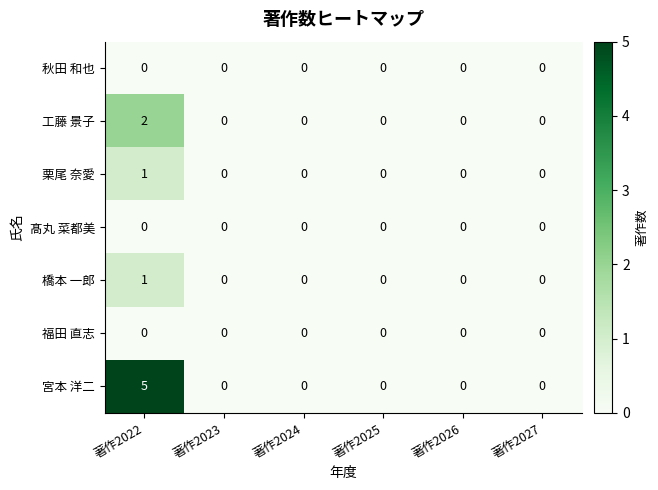

Between 著作2022 and 著作2024, which series saw the biggest shift?

宮本 洋二